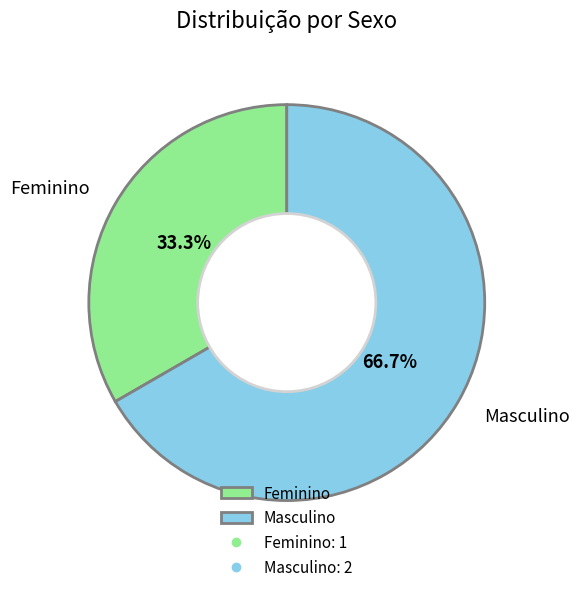

True or false: Masculino accounts for 67% of the total.

True